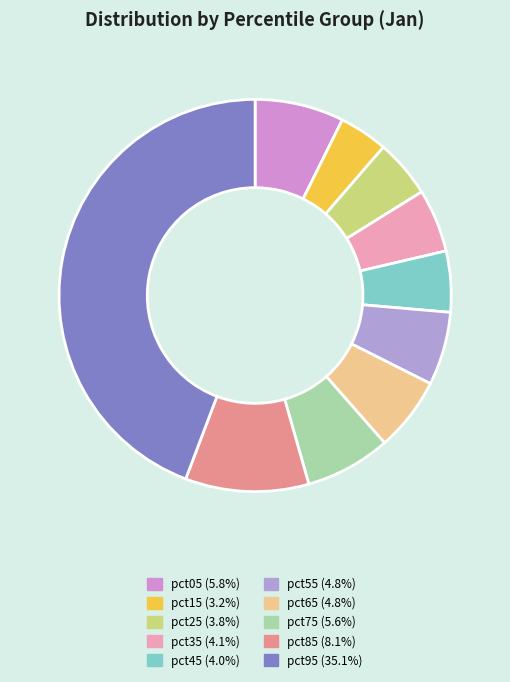

Count the number of slices in the pie.

10